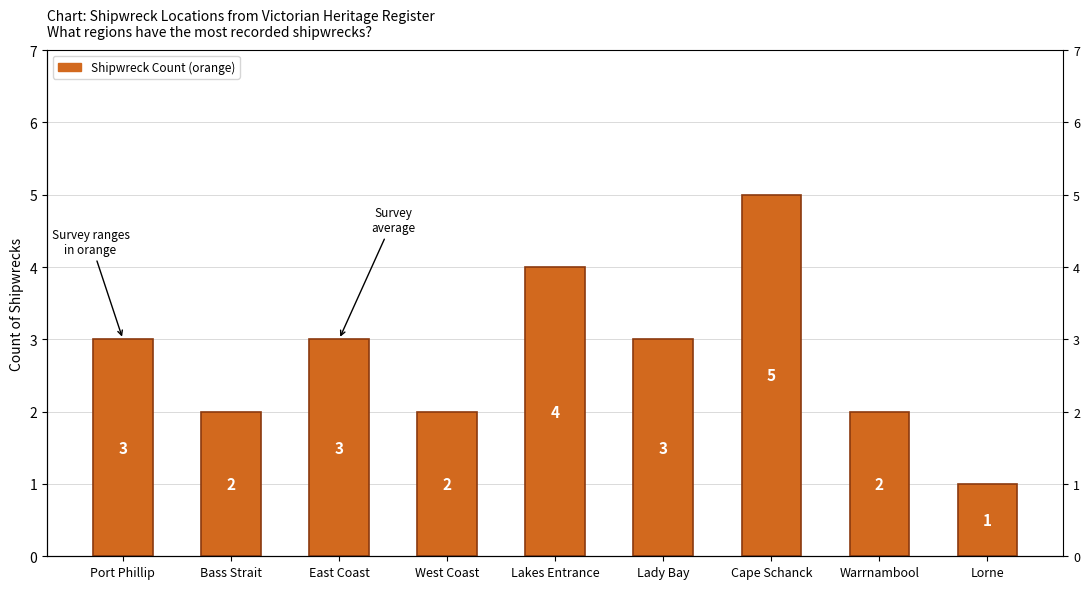

Is it true that the value at East Coast is 3?

True